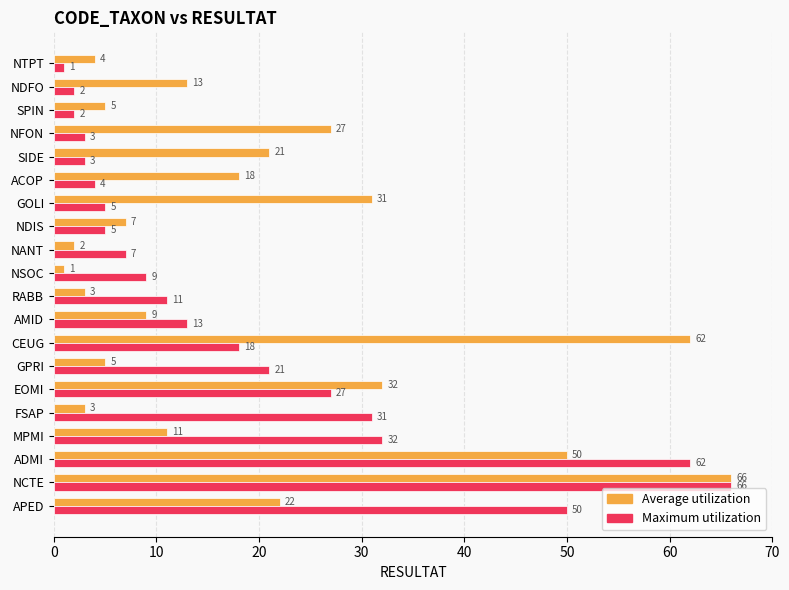

What is the maximum value shown in the chart?

66